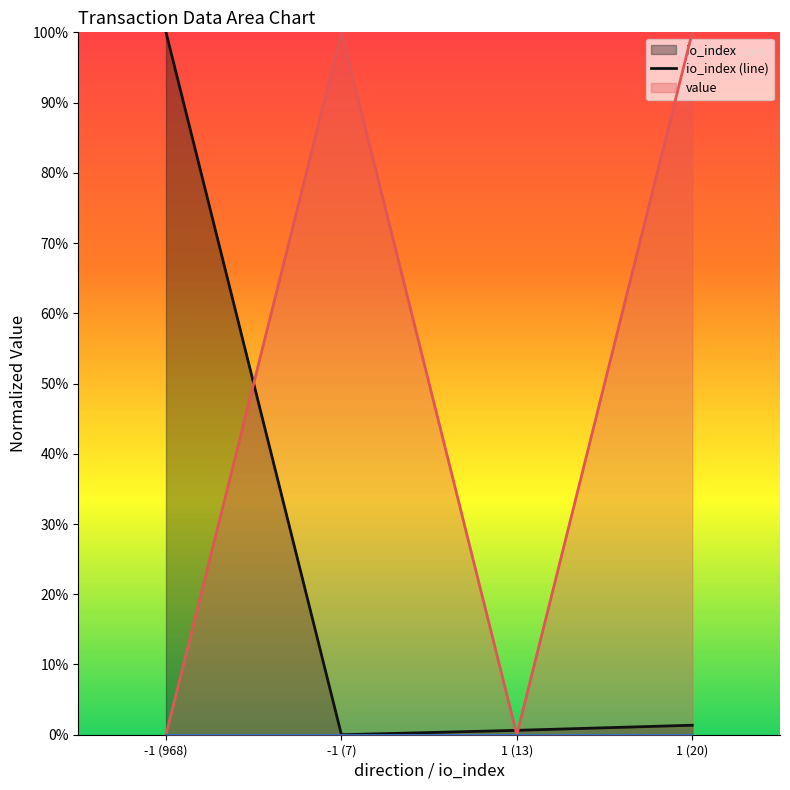

Rank the categories by io_index value from lowest to highest.

-1 (7), 1 (13), 1 (20), -1 (968)